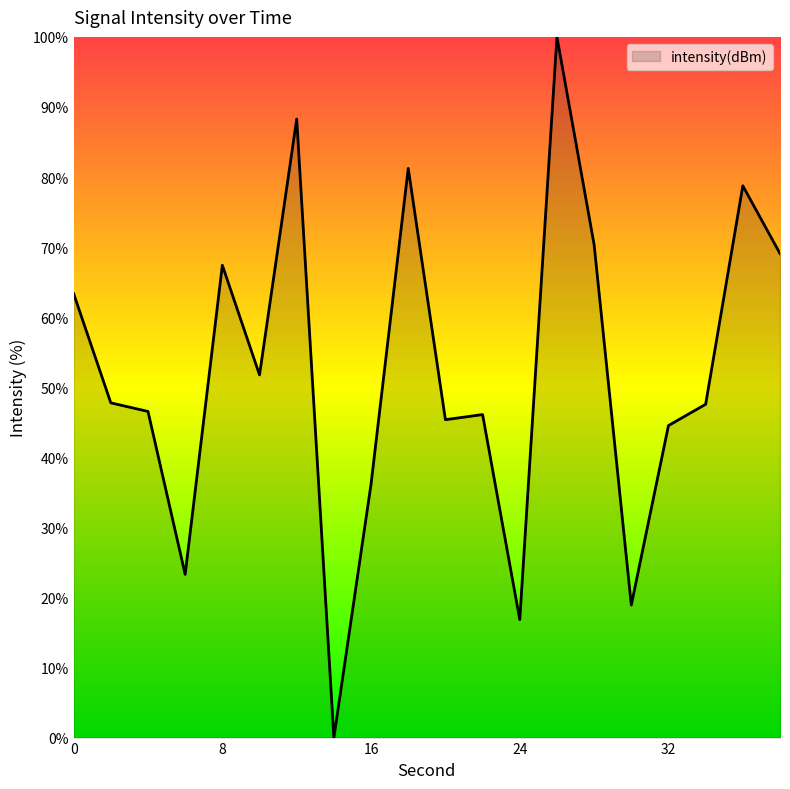

What is the average value?

52.2